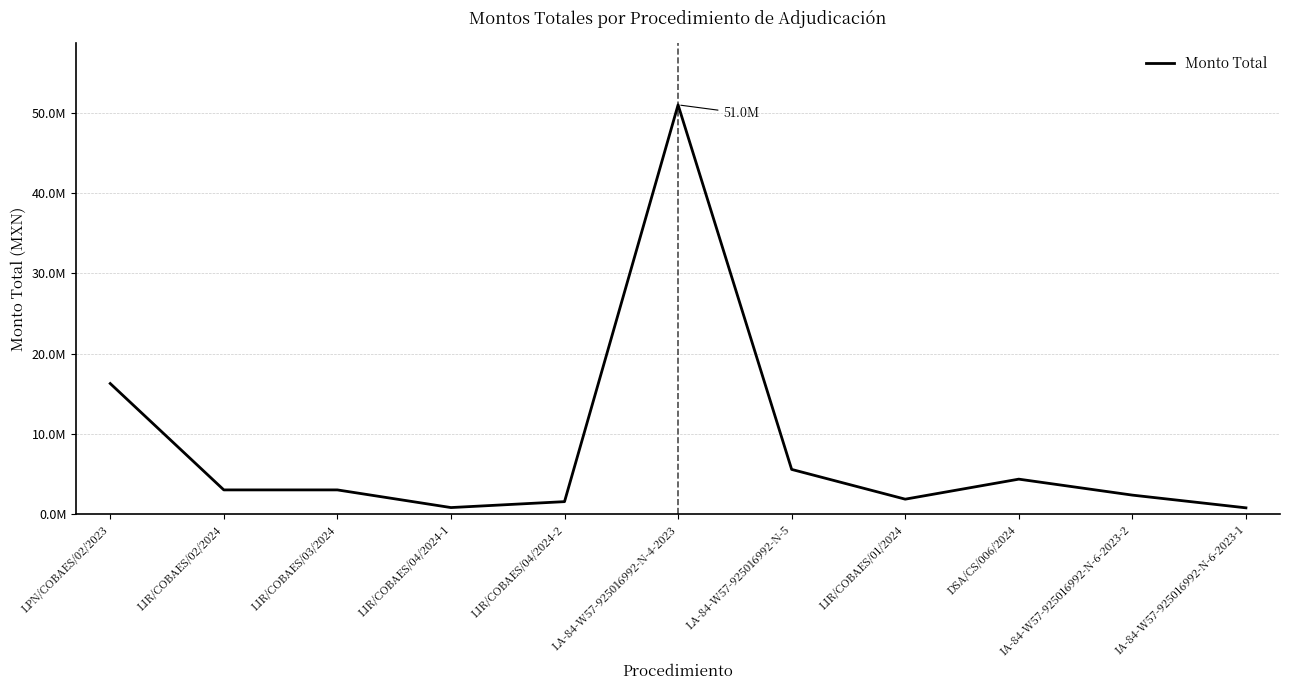

True or false: the data shows 2591668.5 at LIR/COBAES/01/2024.

False